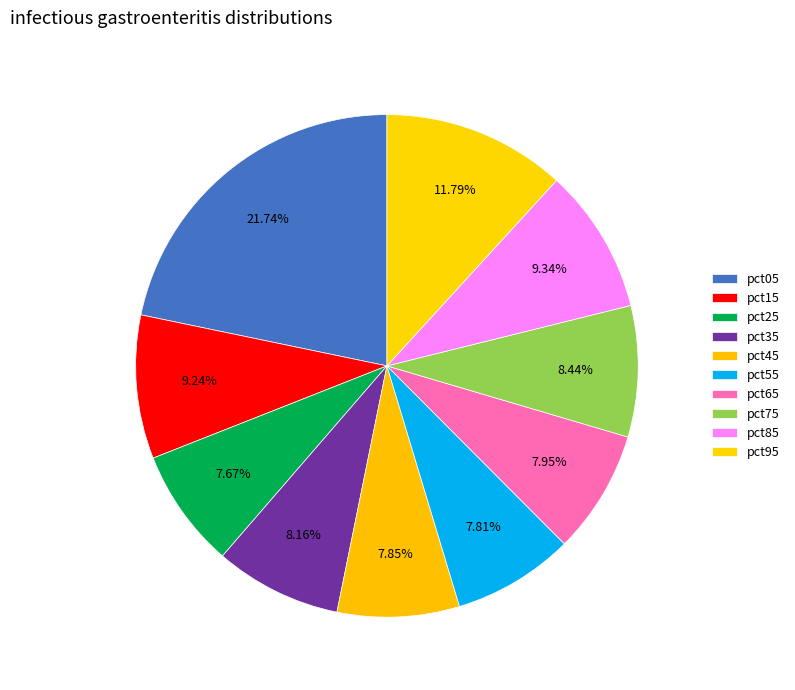

To the nearest percent, what percentage of the pie is pct85?

9%